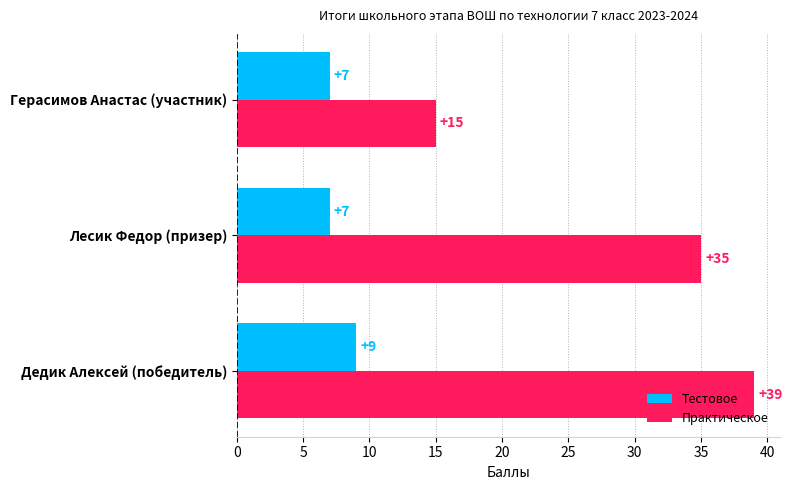

How many values in the Практическое series are below 35?

1